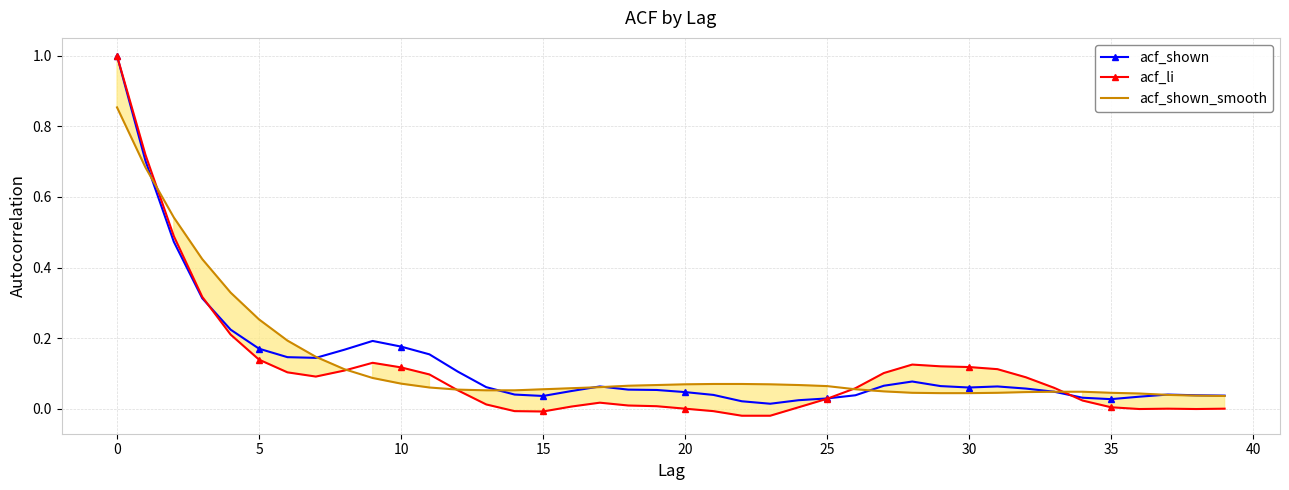

What is the greatest value displayed?

1.0